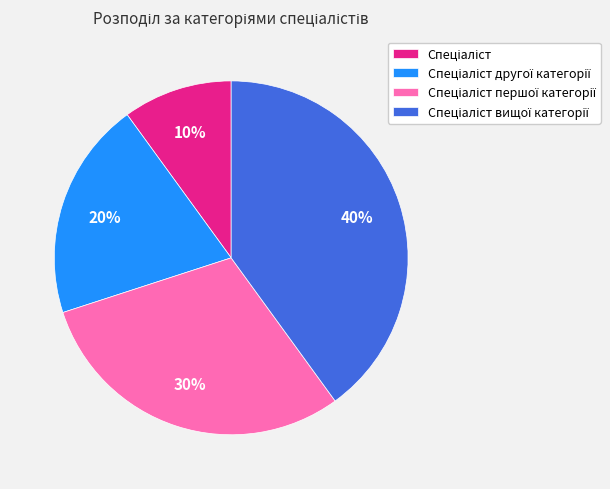

How many segments does this pie chart have?

4